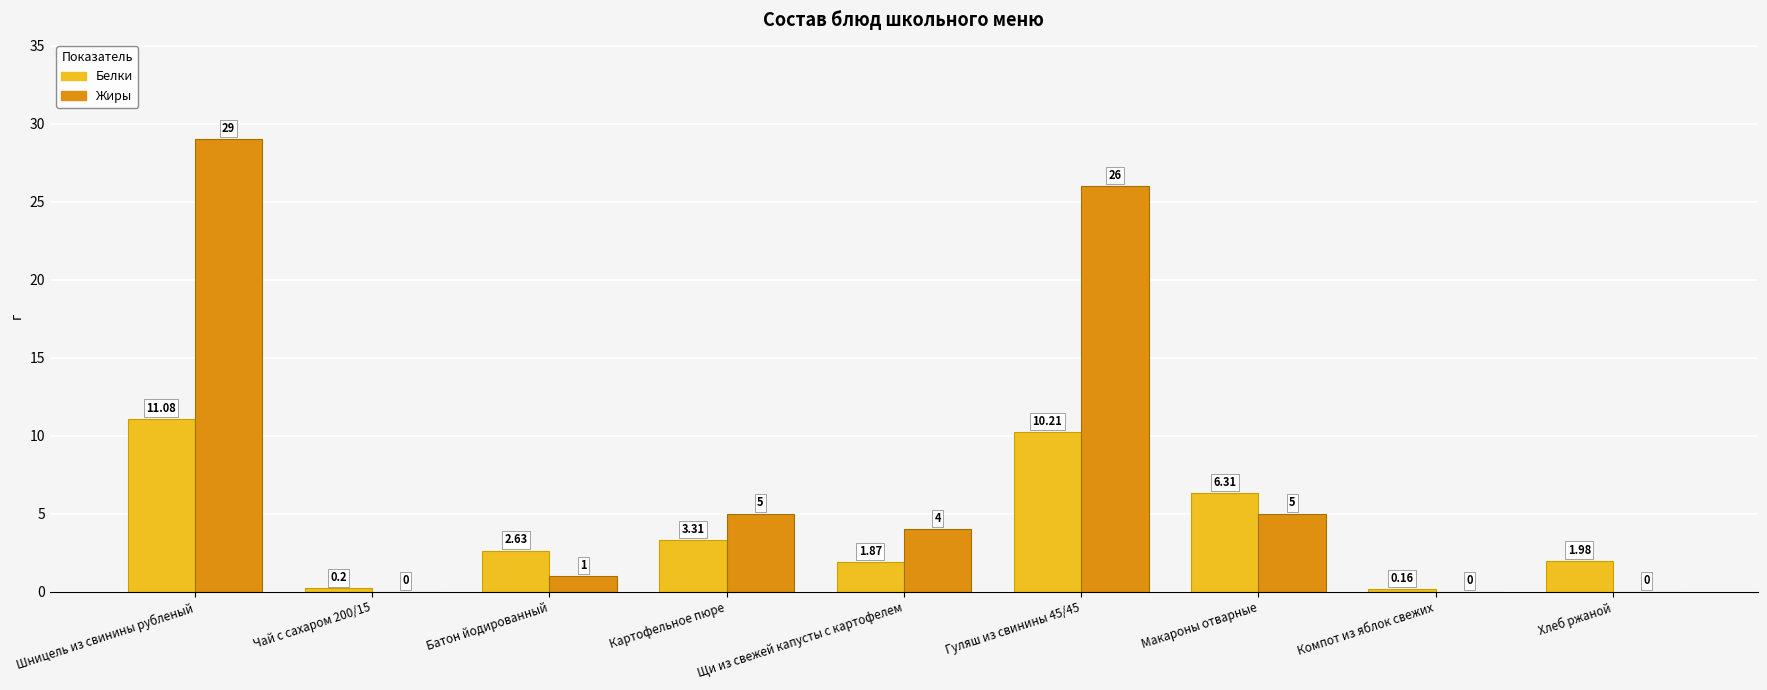

Where does the Жиры series first go above 4?

Шницель из свинины рубленый